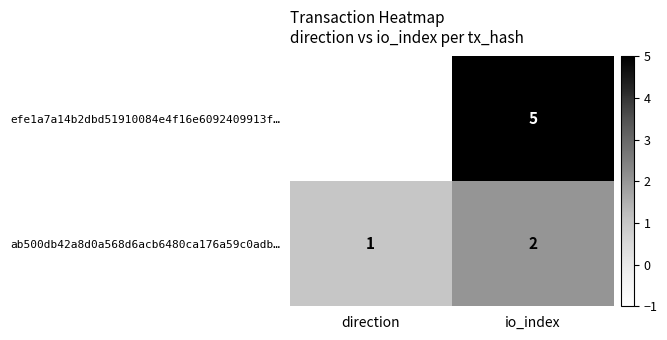

Reading left to right, extract all data points from this chart.

efe1a7a14b2dbd51910084e4f16e6092409913f…: -1	5
ab500db42a8d0a568d6acb6480ca176a59c0adb…: 1	2